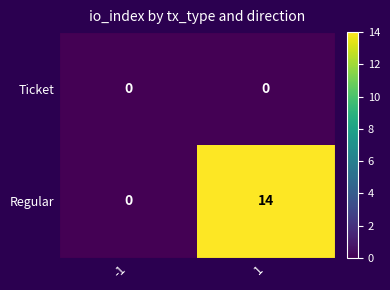

The value of Ticket at 1 is 0. True or false?

True